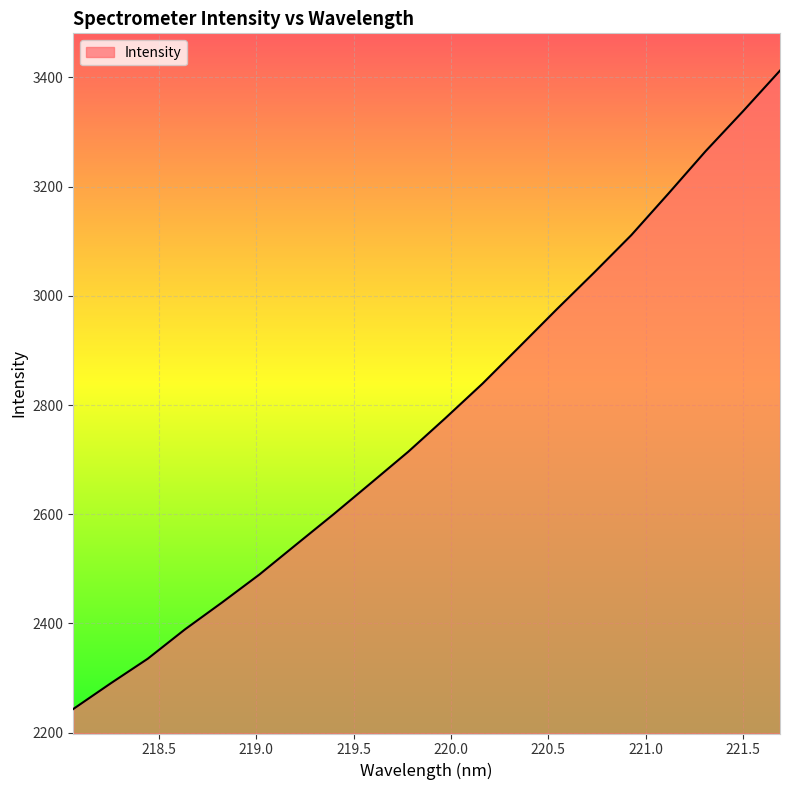

What is the maximum value shown in the chart?

3412.4